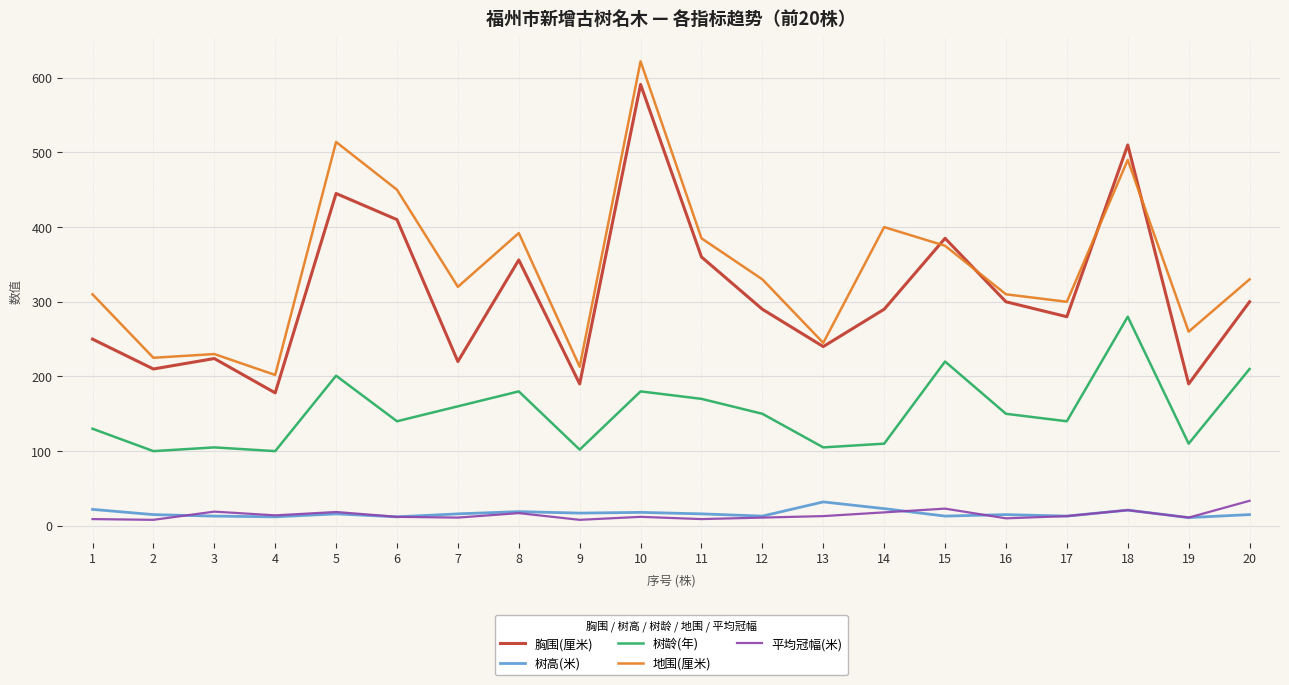

What is the difference between the second highest and minimum values in the 地围(厘米) series?

312.0